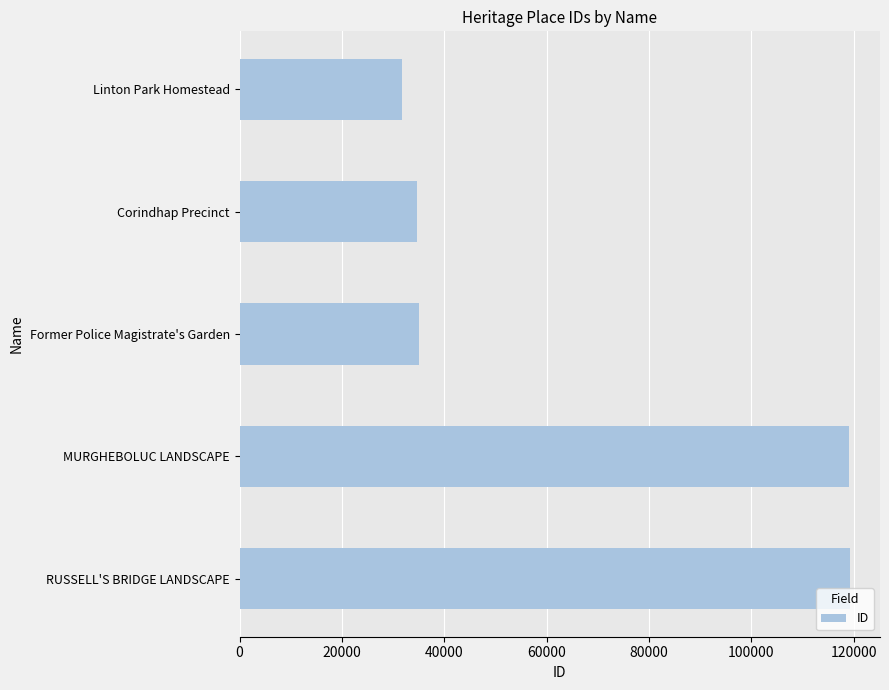

What is the value of the 2nd bar from the top?

34755